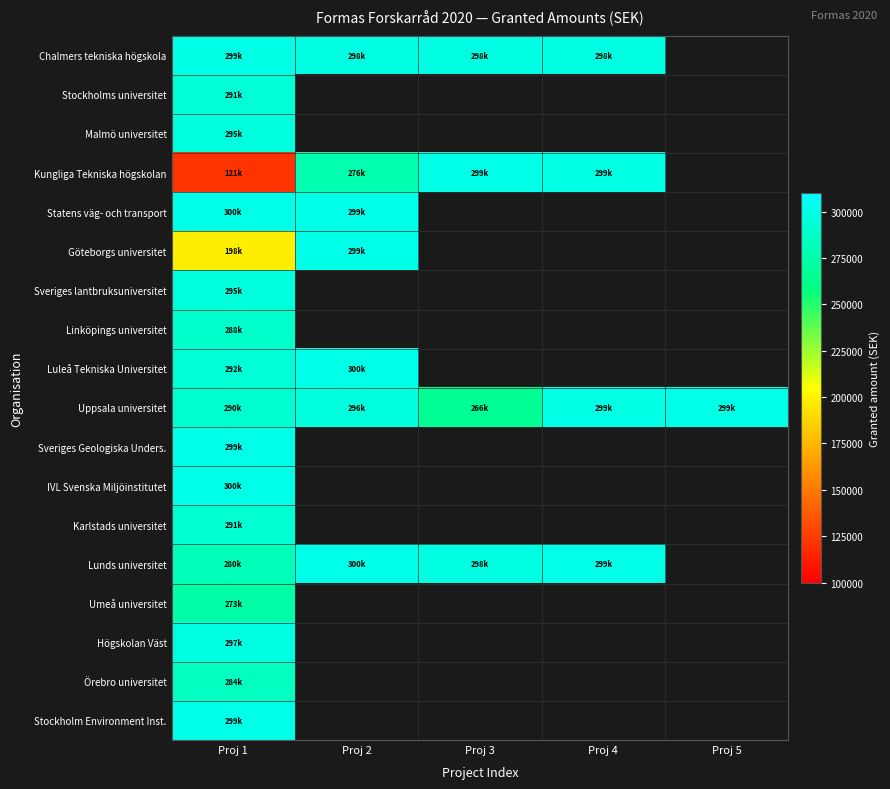

Which category has the highest value in the Umeå universitet series?

Proj 1